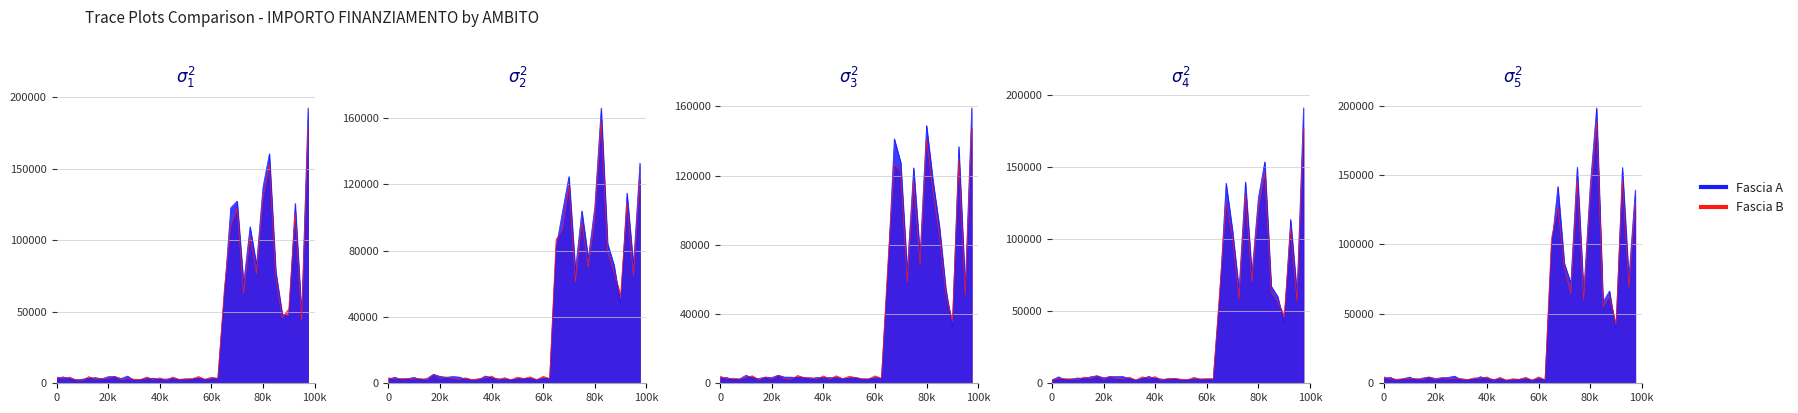

Which series has the largest range (max minus min)?

Fascia A